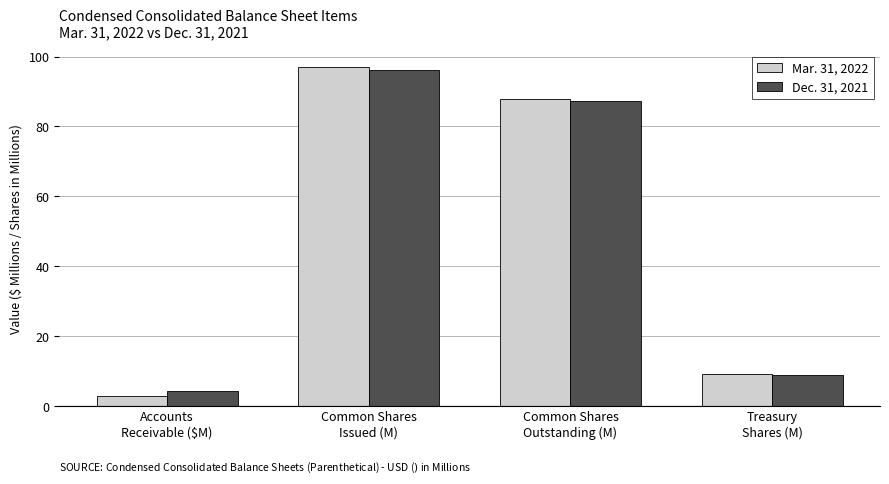

Read the Mar. 31, 2022 value at Common Shares
Outstanding (M).

87.8